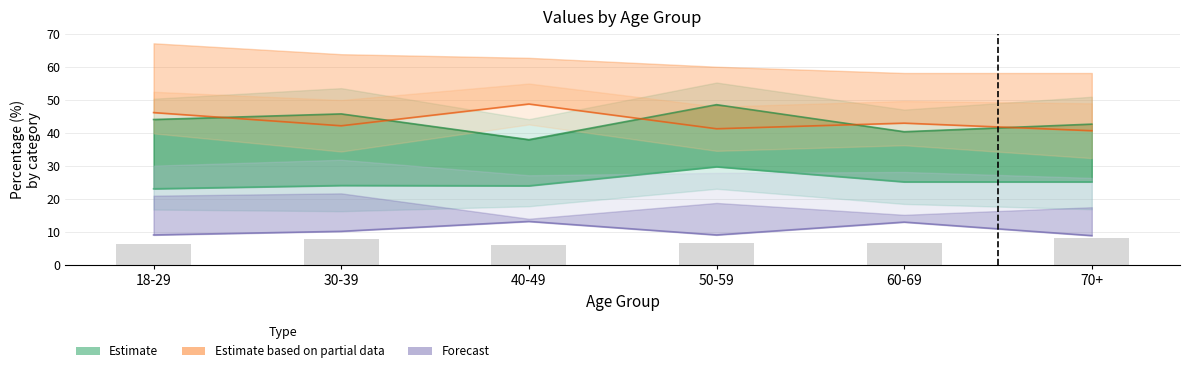

Rank the categories by value from highest to lowest.

70+, 30-39, 50-59, 60-69, 18-29, 40-49